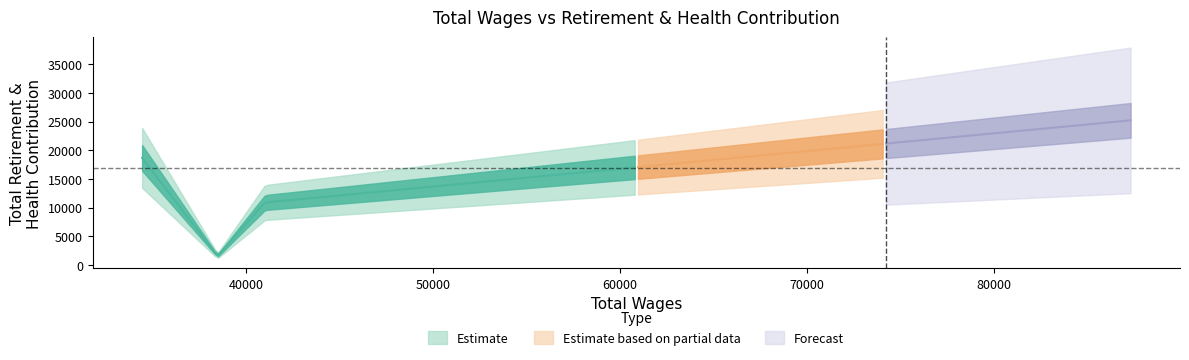

What is the sum of the values at 34434 and 41014?

29546